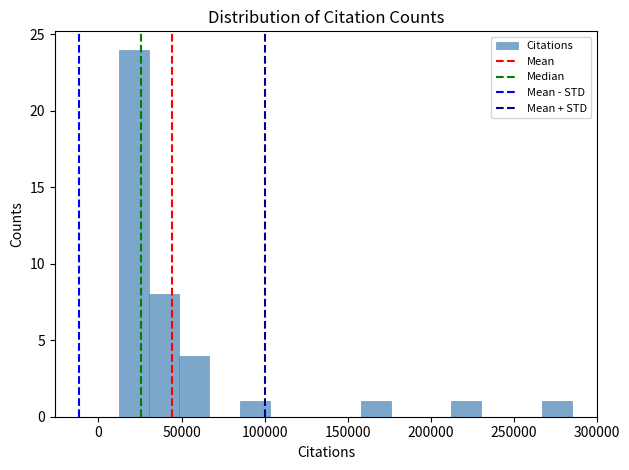

Read against the x-axis, roughly where is the centre of the tallest bar?

20000